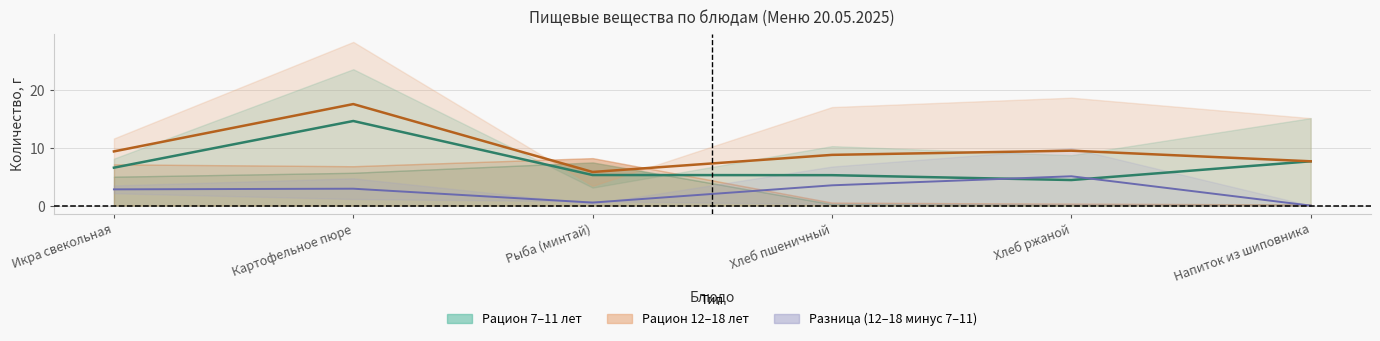

What position from the right is Напиток из шиповника?

1